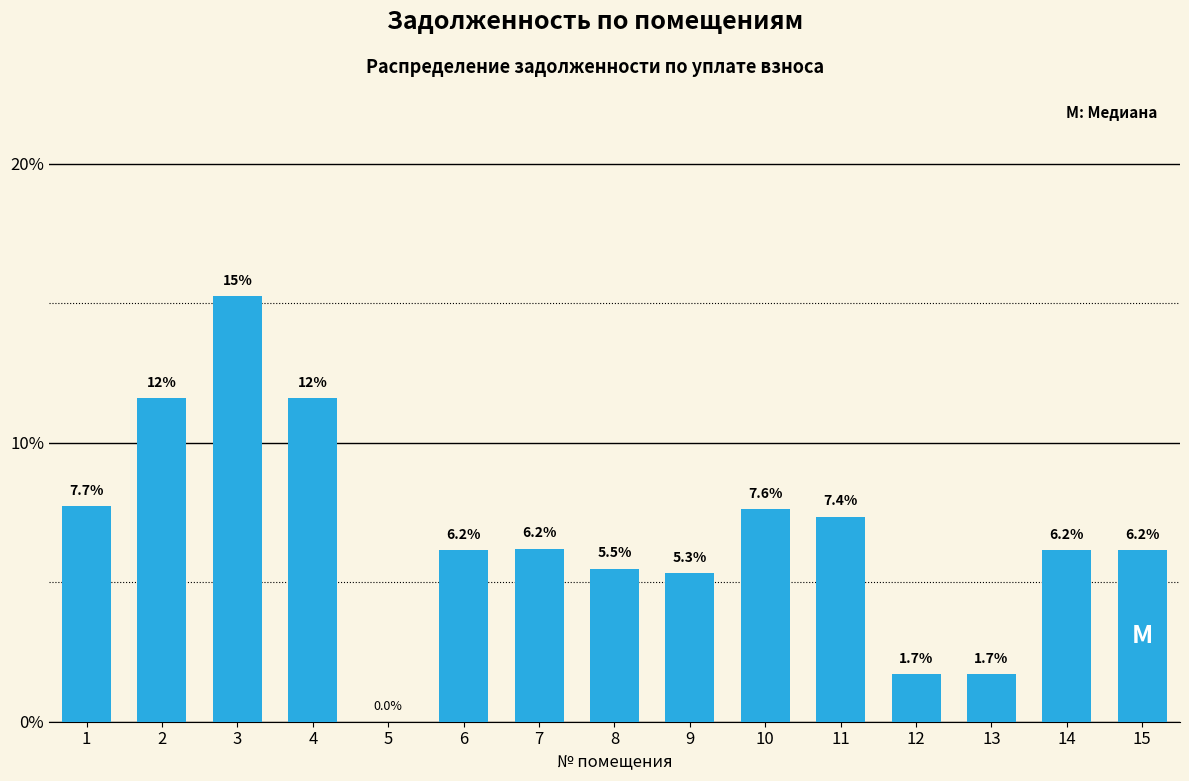

Reading right to left, what are all the values shown in this chart?

15=6.2	14=6.2	13=1.7	12=1.7	11=7.4	10=7.6	9=5.3	8=5.5	7=6.2	6=6.2	5=0.0	4=11.6	3=15.2	2=11.6	1=7.7